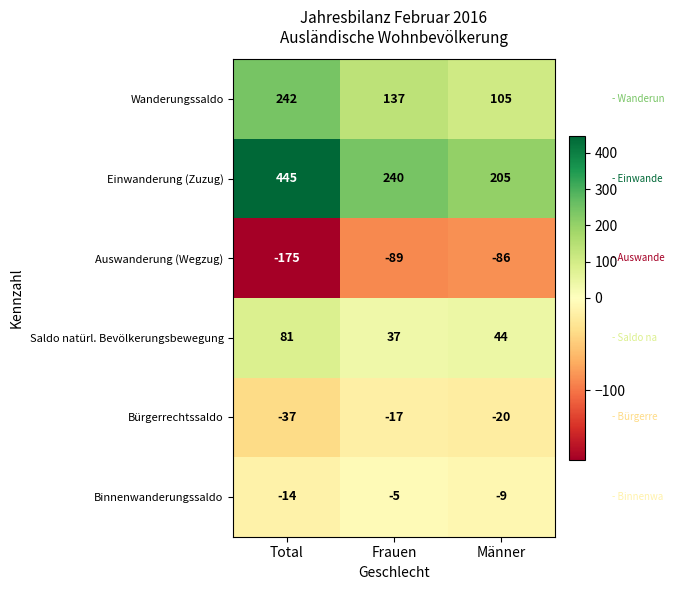

What is the minimum value shown in the chart?

-175